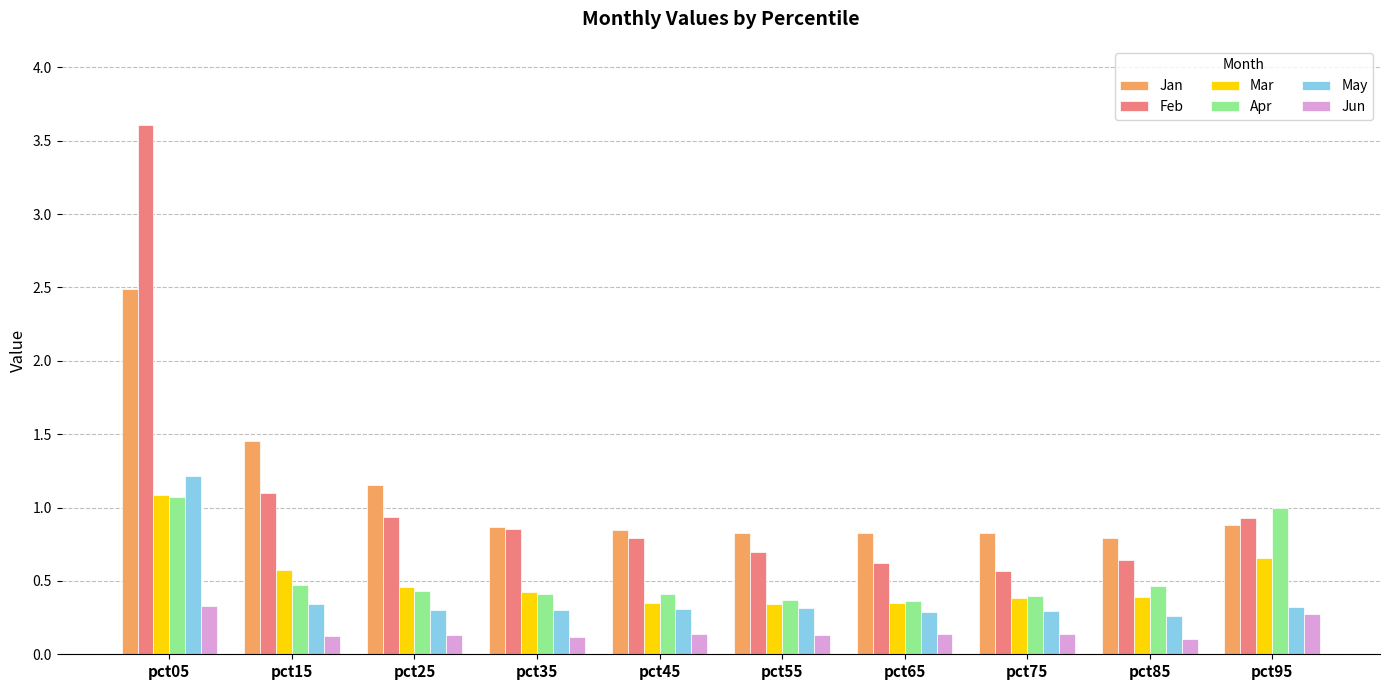

What is the total value across all series at pct35?

3.0